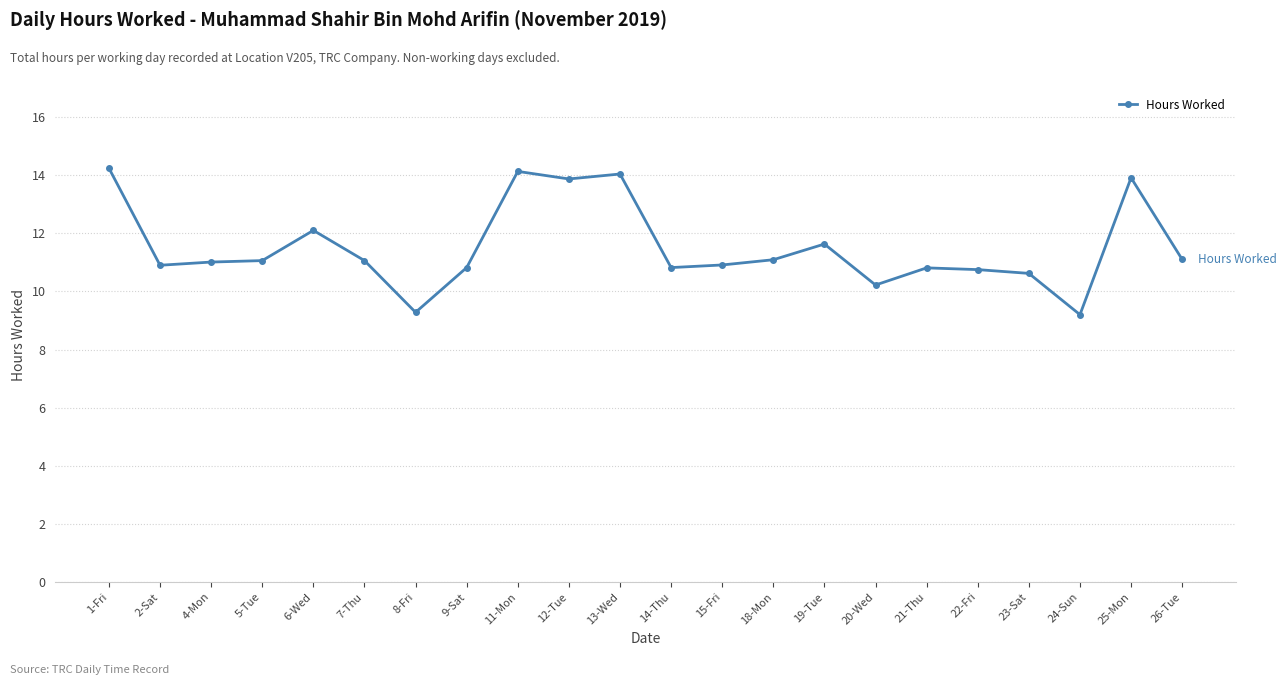

The value at 5-Tue is 3.5. True or false?

False